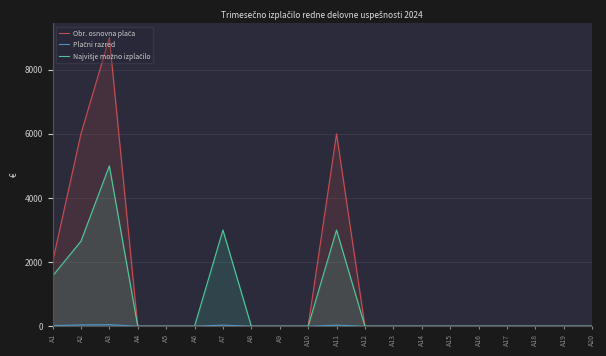

Which series has the largest total across all categories?

Obr. osnovna plača